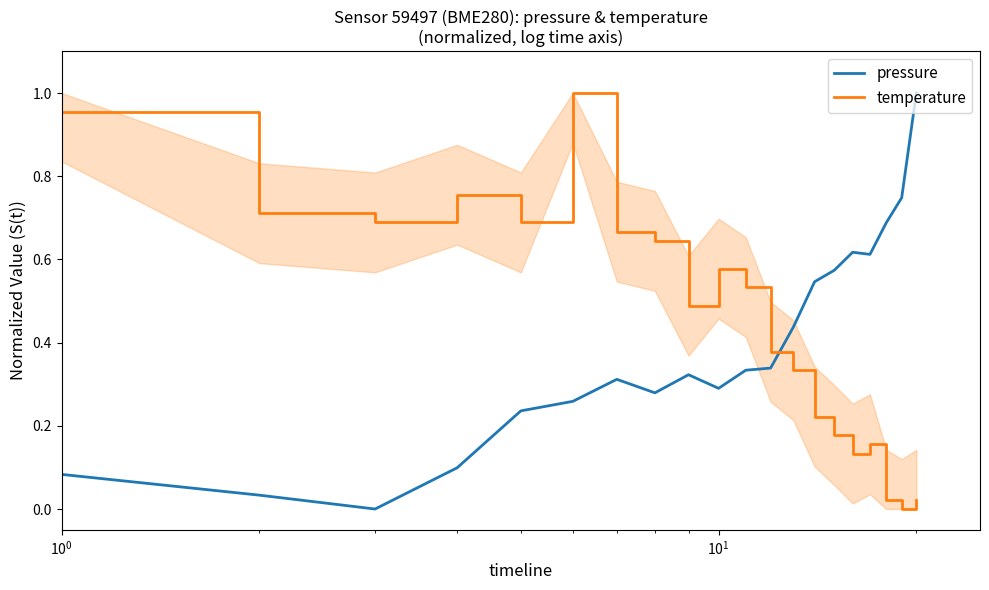

At how many categories does at least one series exceed 0?

20